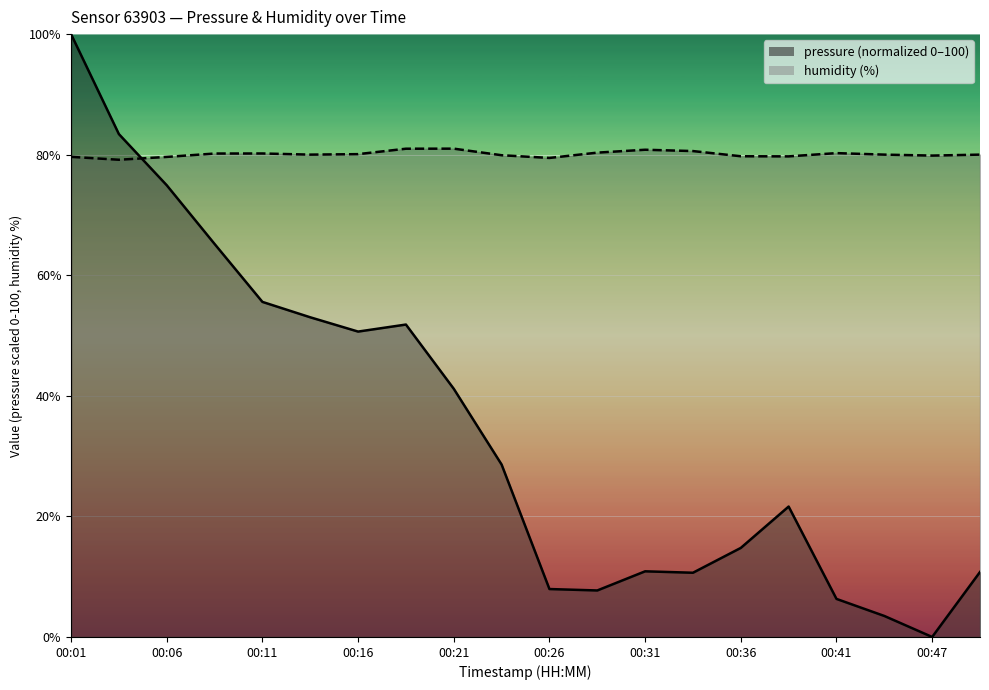

What is the sum of the pressure values at 00:09 and 00:29?

72.9